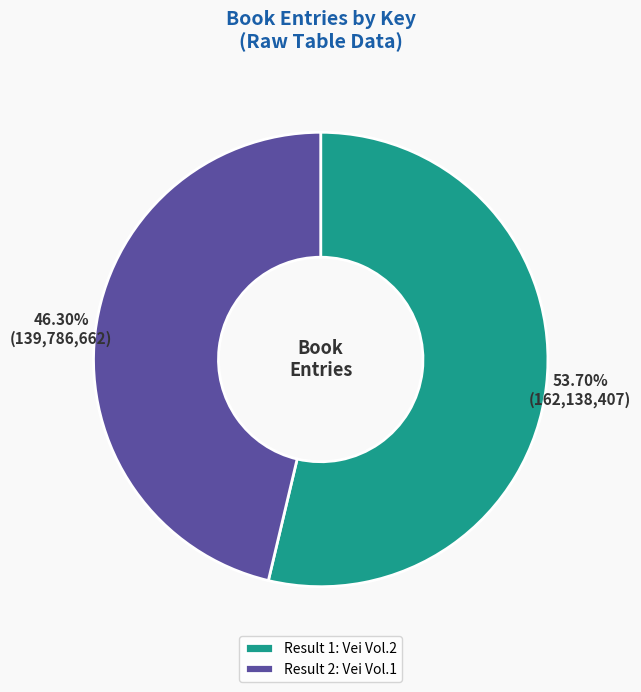

Approximately how many times larger is the value at Result 2: Vei Vol.1 compared to Result 1: Vei Vol.2?

0.9